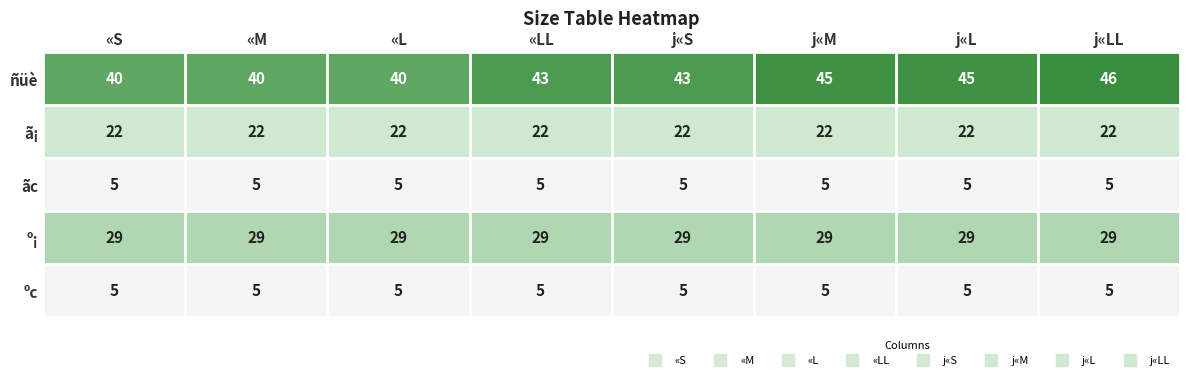

What is the minimum value shown in the chart?

5